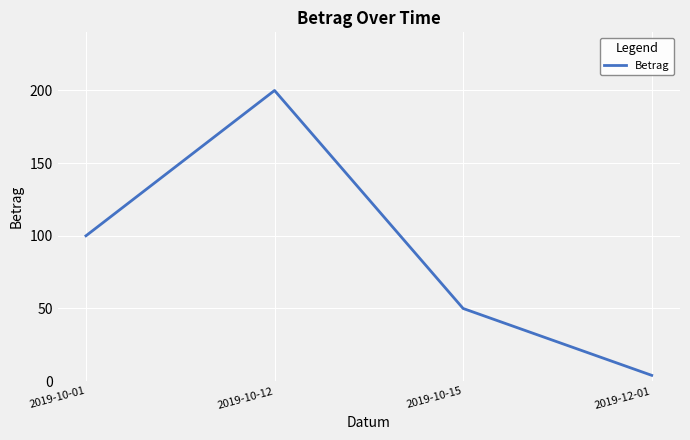

What is the ratio of the value at 2019-10-12 to the value at 2019-12-01?

50.1